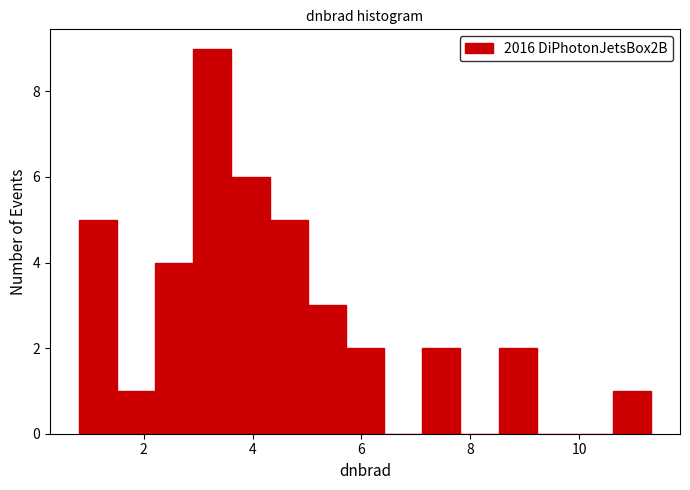

Around what value on the x-axis is the tallest bar? Give the approximate position of its centre, as read against the axis.

3.2